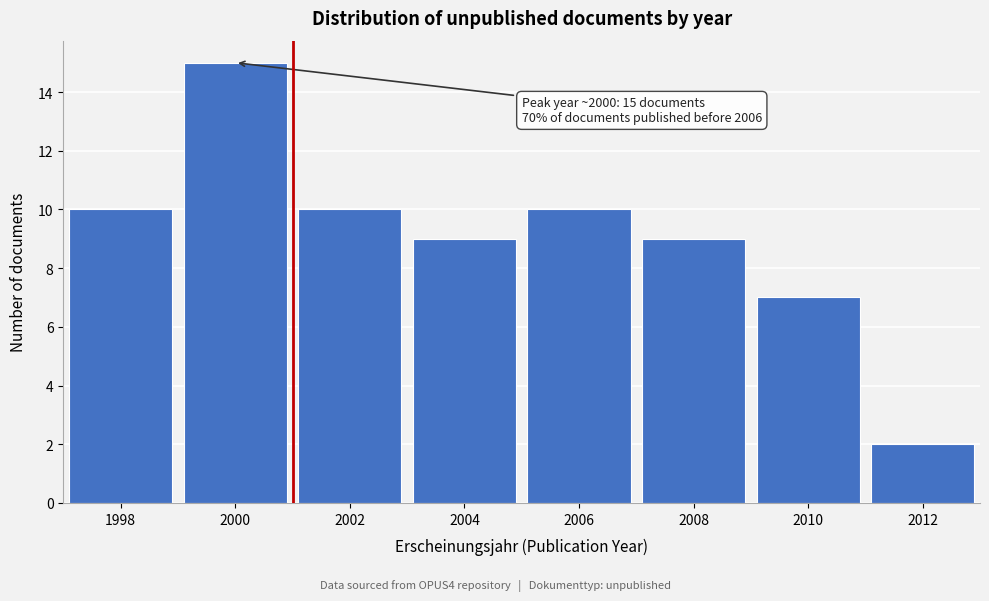

Reading left to right, list all the values displayed in this chart.

1998=10	2000=15	2002=10	2004=9	2006=10	2008=9	2010=7	2012=2